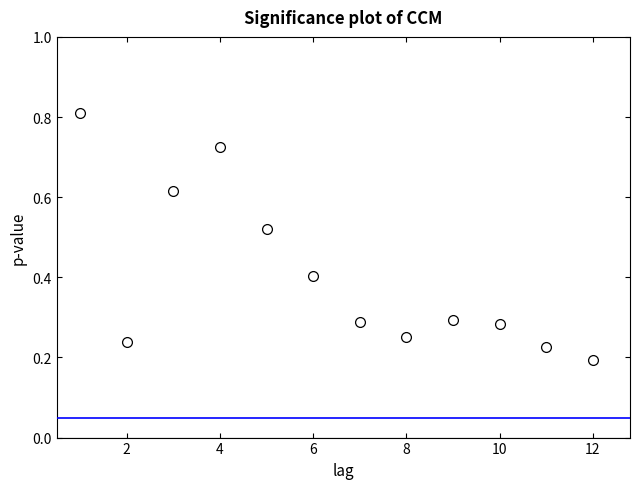

What is the average Y value?

0.4